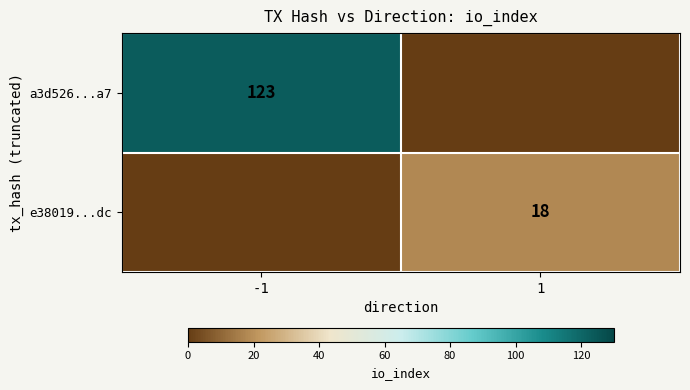

Is it true that a3d526...a7 equals 80 at -1?

False